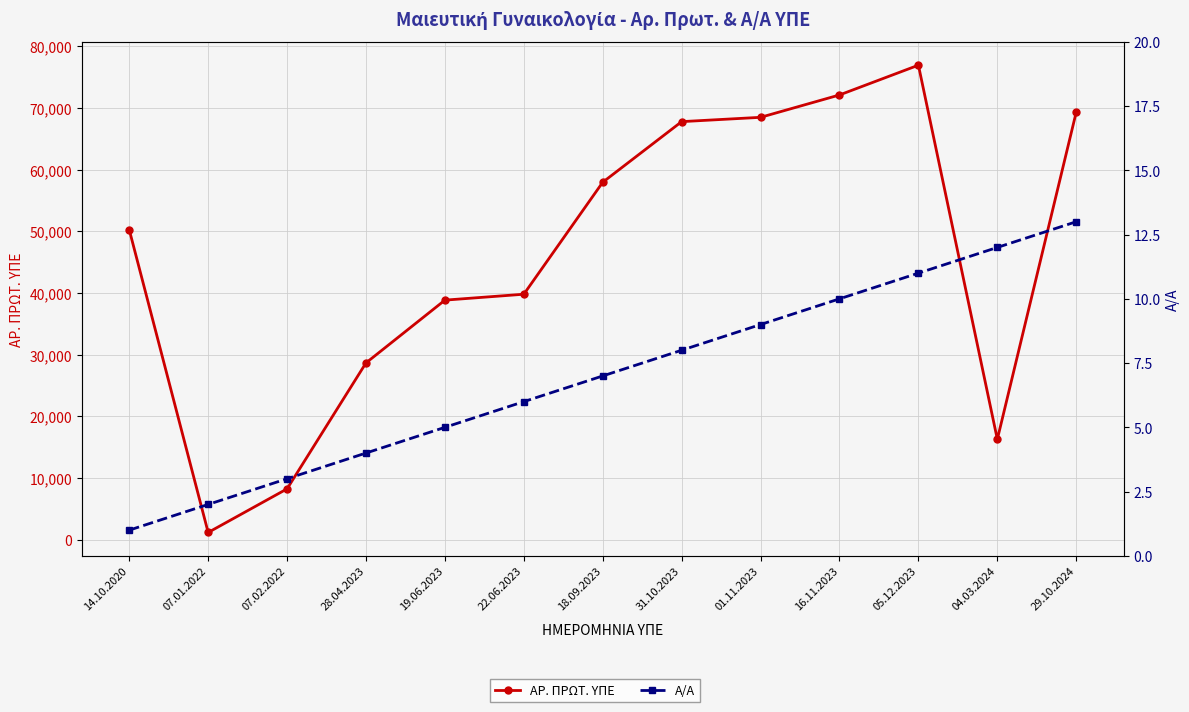

How many data points in ΑΡ. ΠΡΩΤ. ΥΠΕ are less than 50248?

6